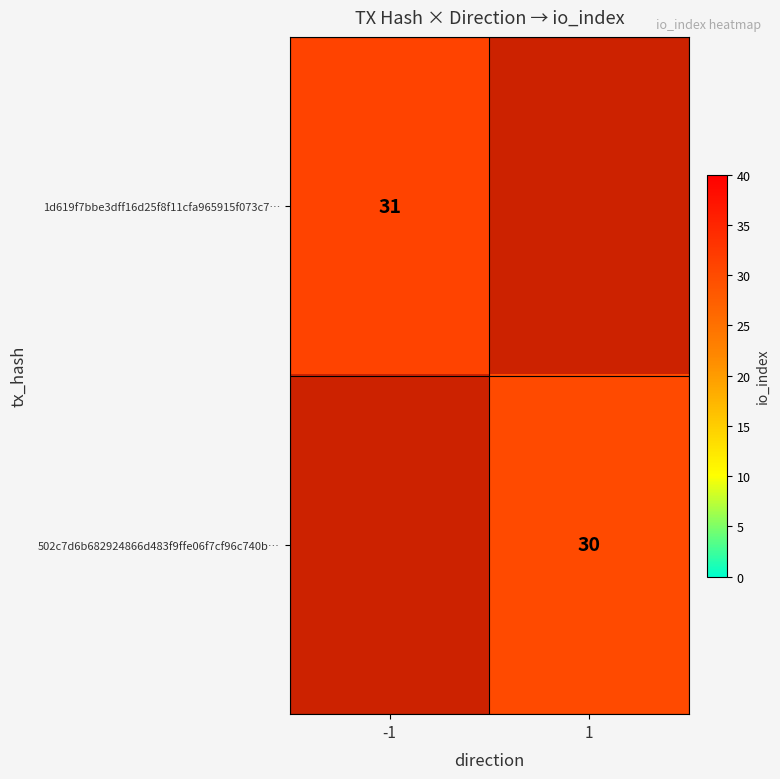

Is it true that 1d619f7bbe3dff16d25f8f11cfa965915f073c7… equals 31 at -1?

True